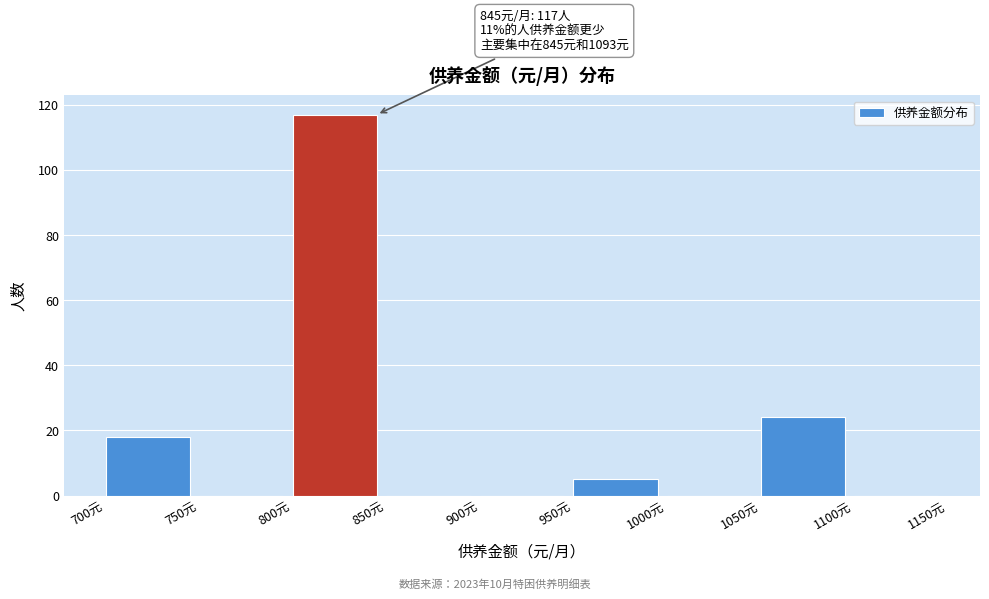

Over which range of the x-axis is the bar tallest?

800 to 850